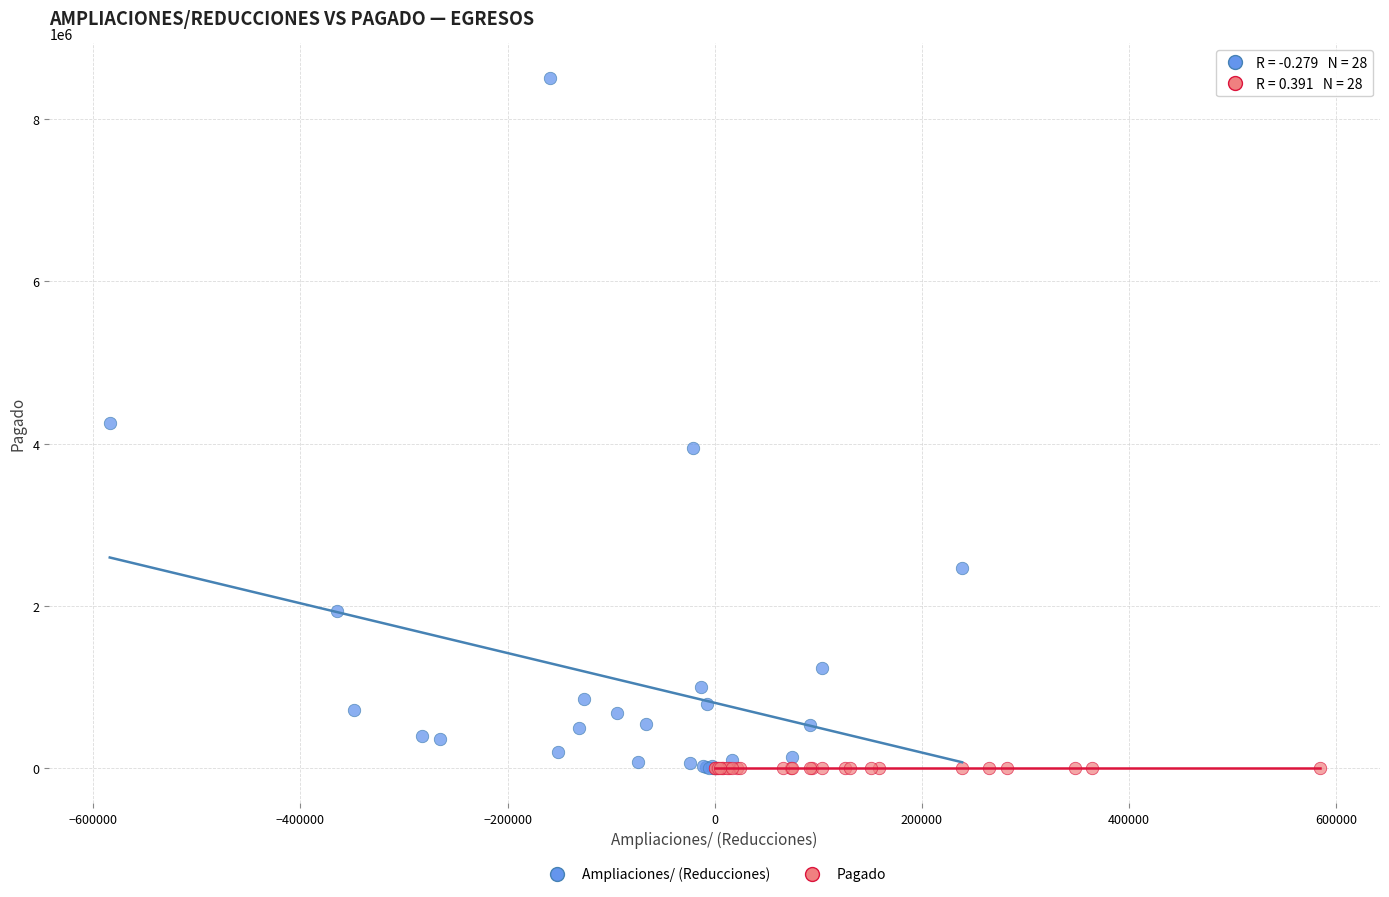

Which series has the widest spread of Y values?

Ampliaciones/ (Reducciones)